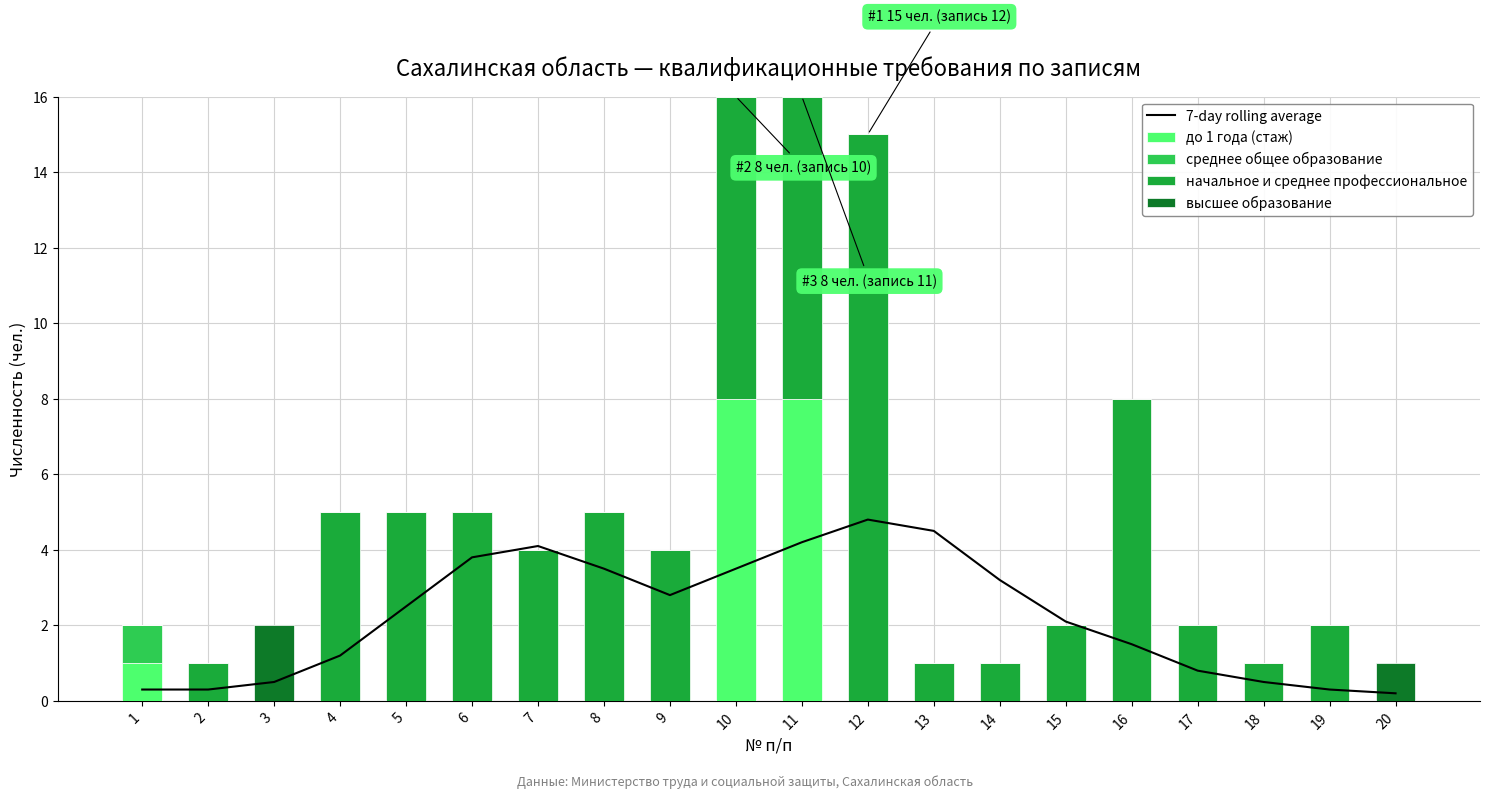

Is the value of до 1 года (стаж) at 2 greater than the value of начальное и среднее профессиональное at 13?

No